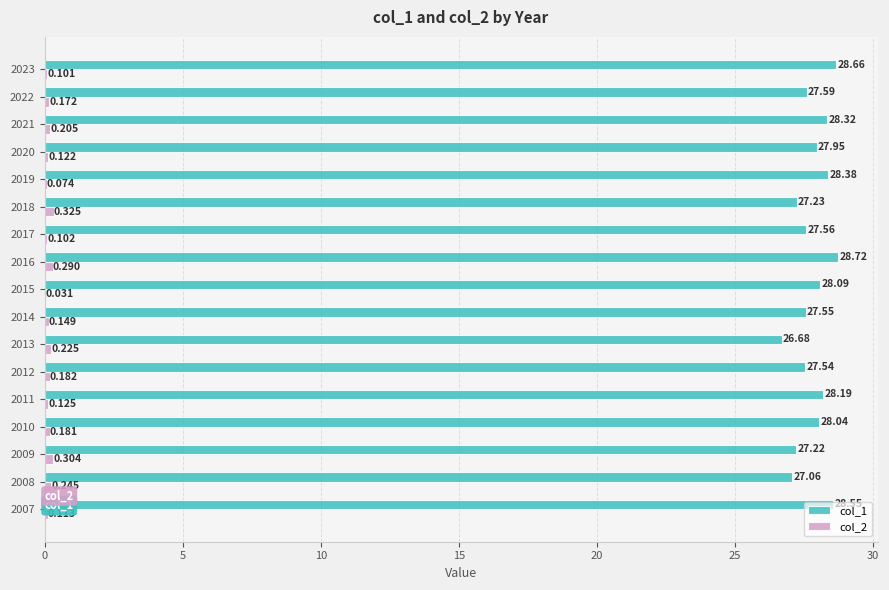

Is the value of col_1 at 2018 greater than the value of col_2 at 2015?

Yes